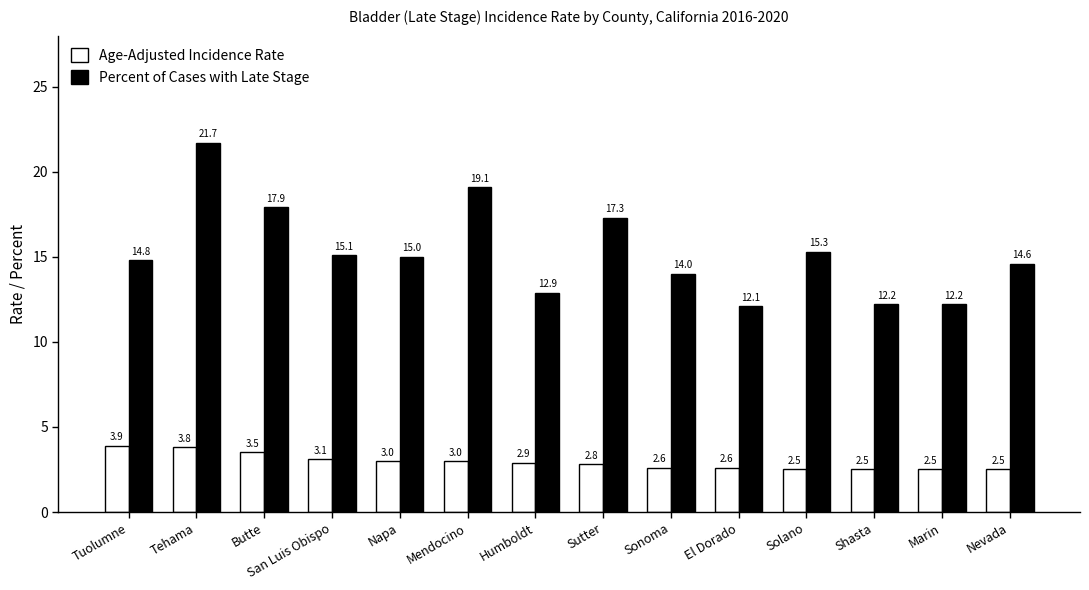

What is the smallest value displayed?

2.5